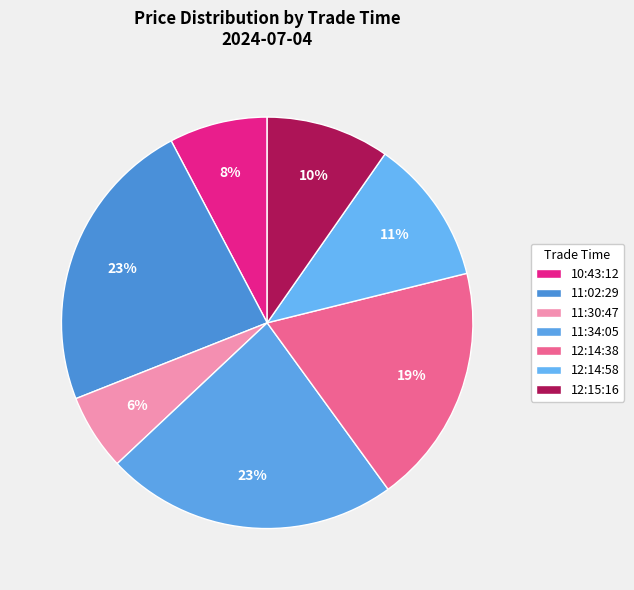

Count the number of slices in the pie.

7